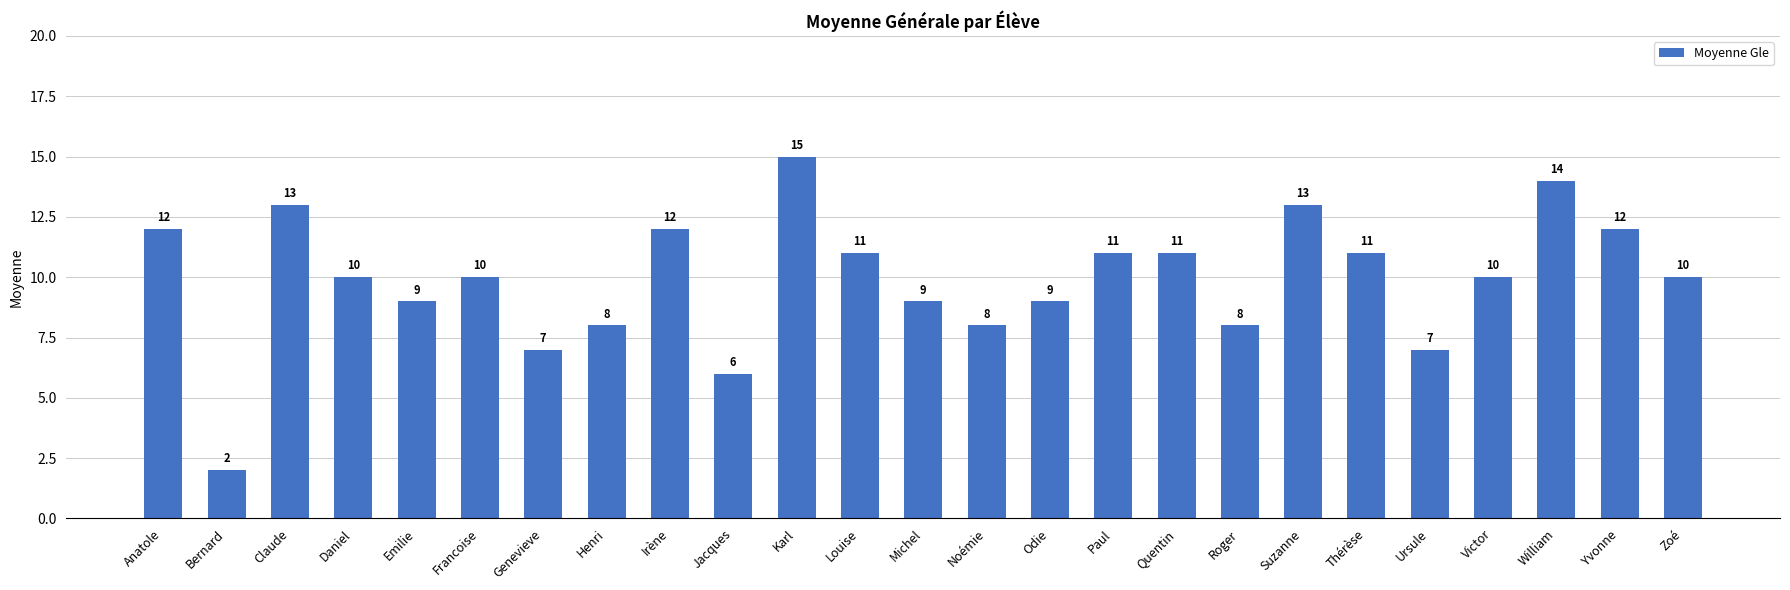

What is the greatest value displayed?

15